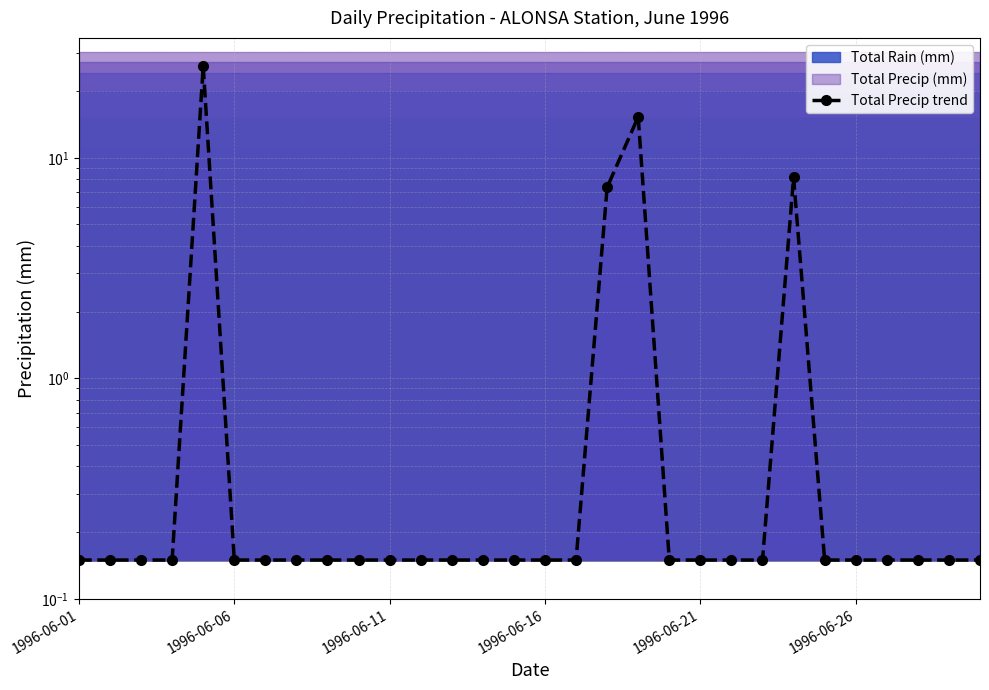

True or false: there are more than 0 points higher than both neighbors.

True